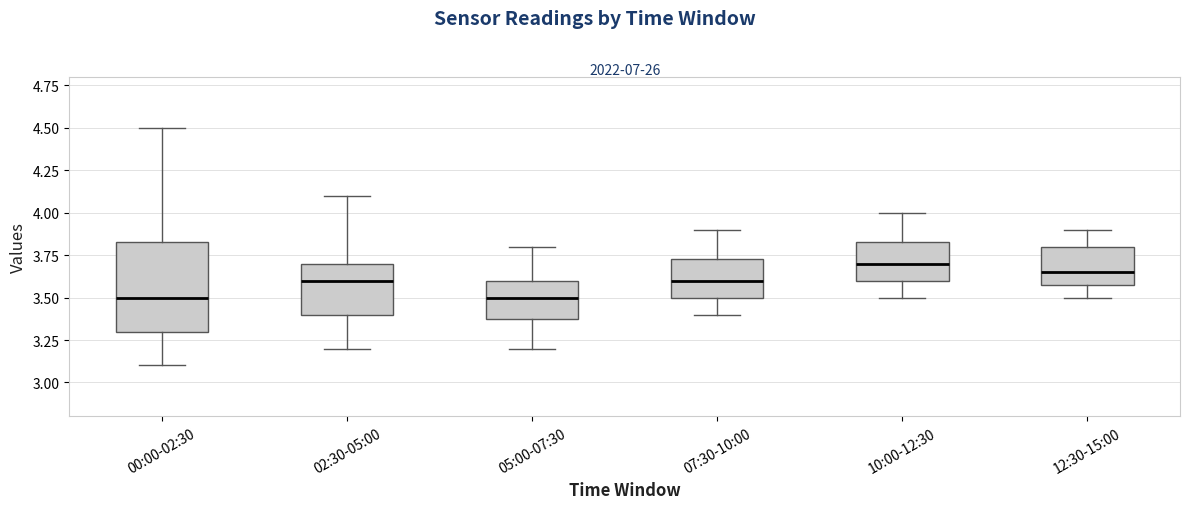

Reading left to right, transcribe this box plot: for each box, give where its median line is, the range the box spans, and where its two whiskers end, as read against the y-axis. The values are not printed on the chart, so give them approximately, as read against the axis.

00:00-02:30: median 3.50, box 3.30 to 3.85, whiskers 3.10 to 4.50
02:30-05:00: median 3.60, box 3.40 to 3.70, whiskers 3.20 to 4.10
05:00-07:30: median 3.50, box 3.40 to 3.60, whiskers 3.20 to 3.80
07:30-10:00: median 3.60, box 3.50 to 3.75, whiskers 3.40 to 3.90
10:00-12:30: median 3.70, box 3.60 to 3.85, whiskers 3.50 to 4.00
12:30-15:00: median 3.65, box 3.60 to 3.80, whiskers 3.50 to 3.90